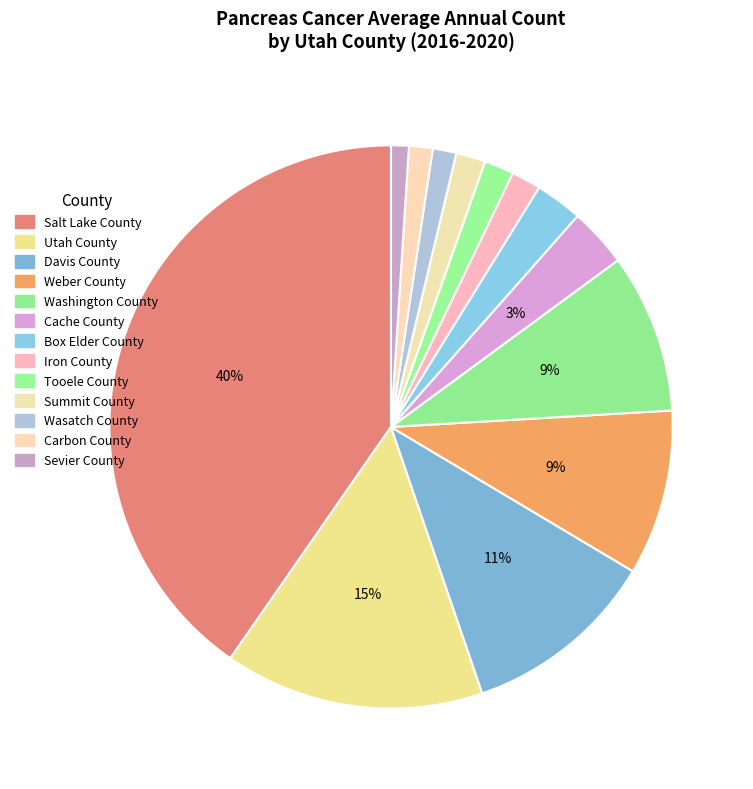

Which slice is the smallest?

Sevier County